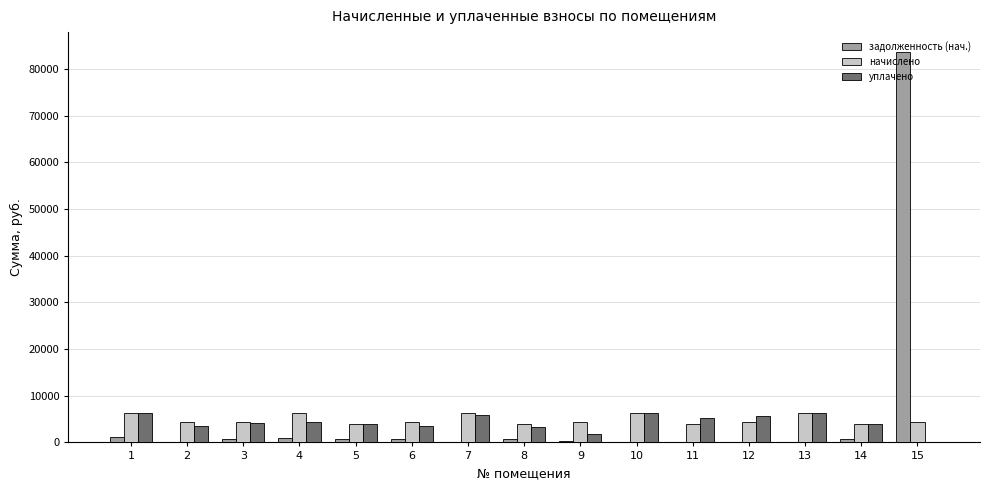

What is the maximum value for уплачено?

6304.7